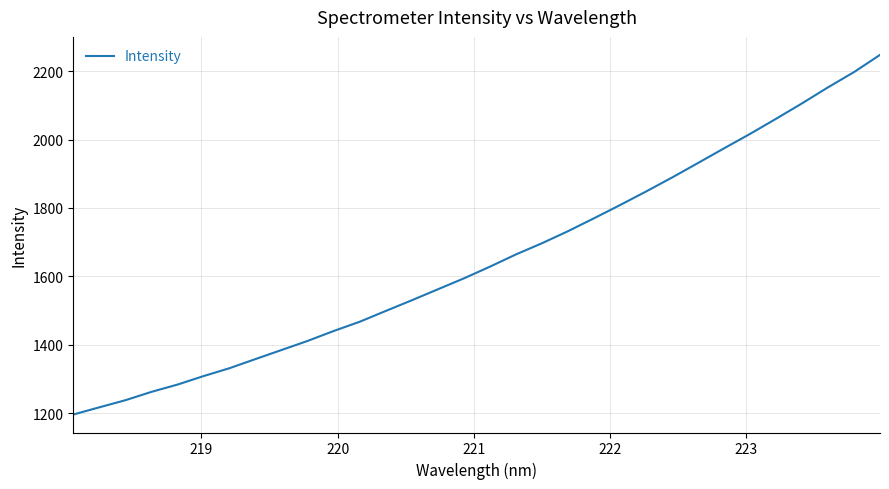

What is the smallest value displayed?

1195.7